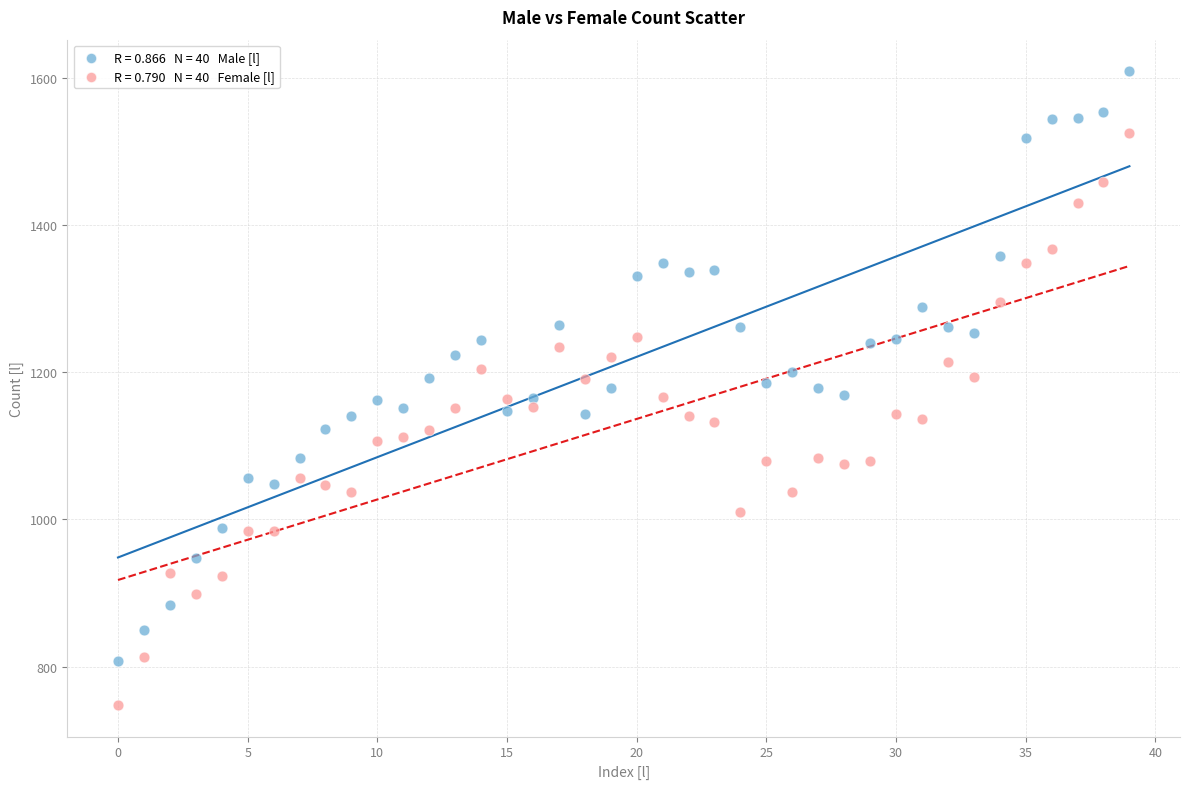

How many points are shown in the scatter plot?

80